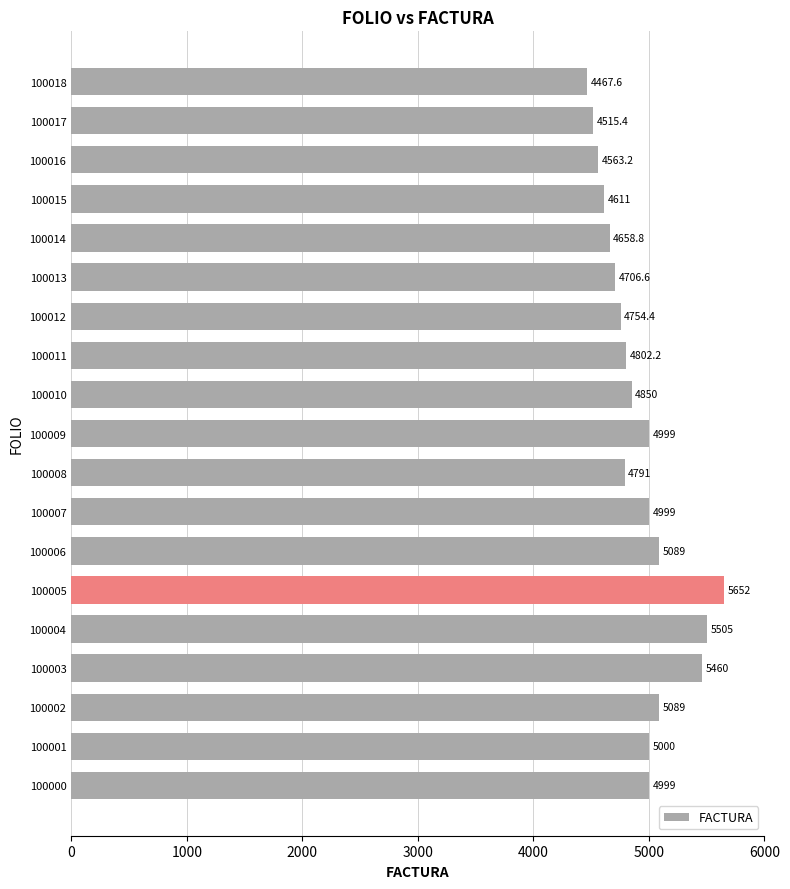

What value does the data have at 100003?

5460.0